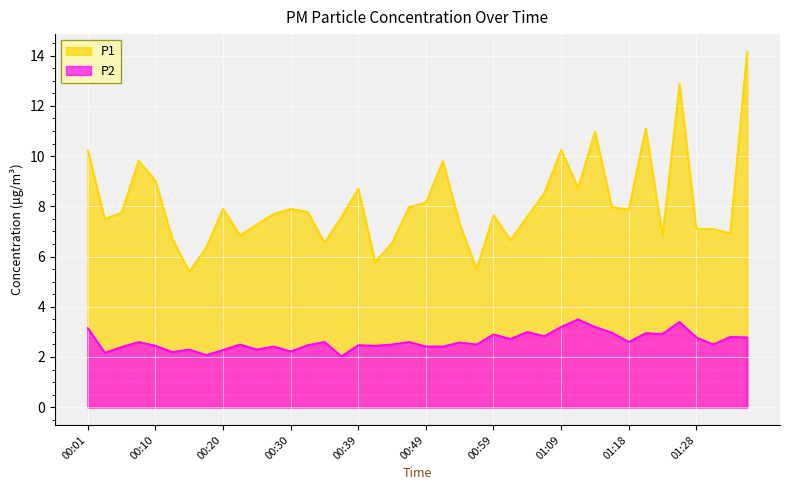

Reading right to left, what are all the values shown in this chart?

P1: 14.2	6.9	7.1	7.1	12.9	6.8	11.1	7.9	8.0	11.0	8.7	10.2	8.5	7.6	6.7	7.7	5.5	7.3	9.8	8.2	8.0	6.5	5.8	8.7	7.6	6.5	7.8	7.9	7.7	7.3	6.8	7.9	6.3	5.4	6.7	9.0	9.8	7.8	7.5	10.2
P2: 2.8	2.8	2.5	2.8	3.4	2.9	3.0	2.6	3.0	3.2	3.5	3.2	2.8	3.0	2.7	2.9	2.5	2.6	2.4	2.4	2.6	2.5	2.5	2.5	2.0	2.6	2.5	2.2	2.4	2.3	2.5	2.3	2.1	2.3	2.2	2.5	2.6	2.4	2.2	3.1